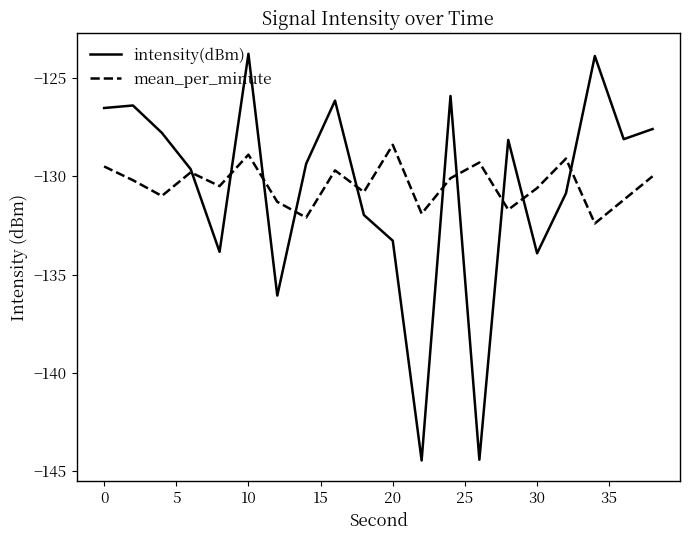

Does the chart have visible grid lines?

No